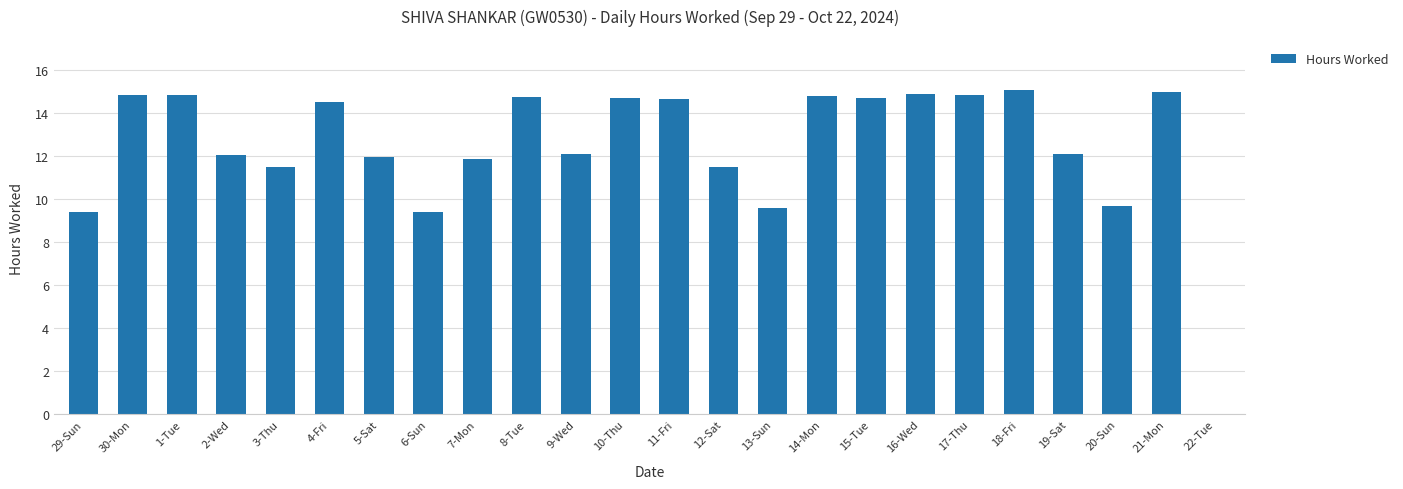

Which has a higher value, 8-Tue or 3-Thu?

8-Tue